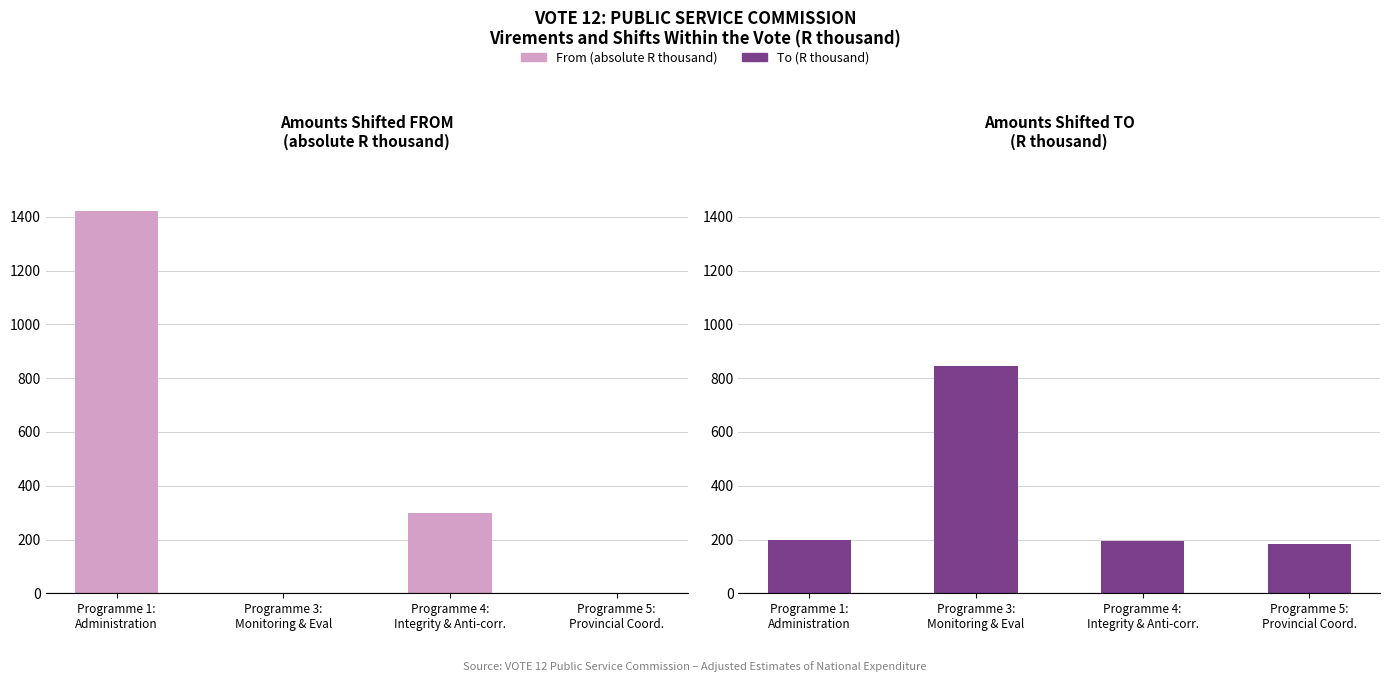

Reading left to right, extract all data points from this chart.

From (absolute R thousand): 1423	0	298	0
To (R thousand): 200	845	195	183